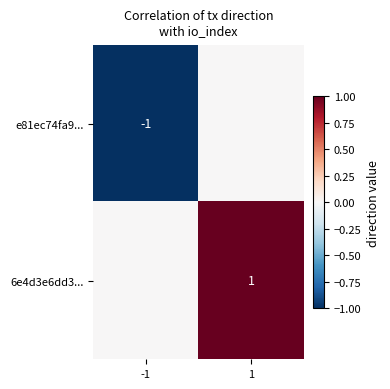

Between -1 and 1, which is larger?

1